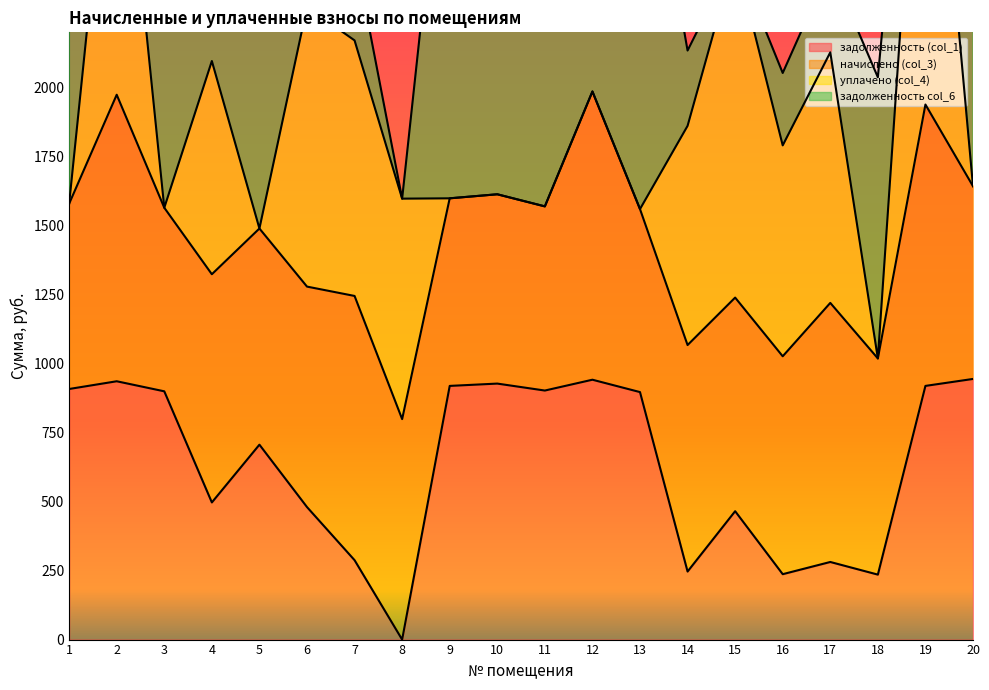

The начислено (col_3) series shows 667.2 at 11. True or false?

True